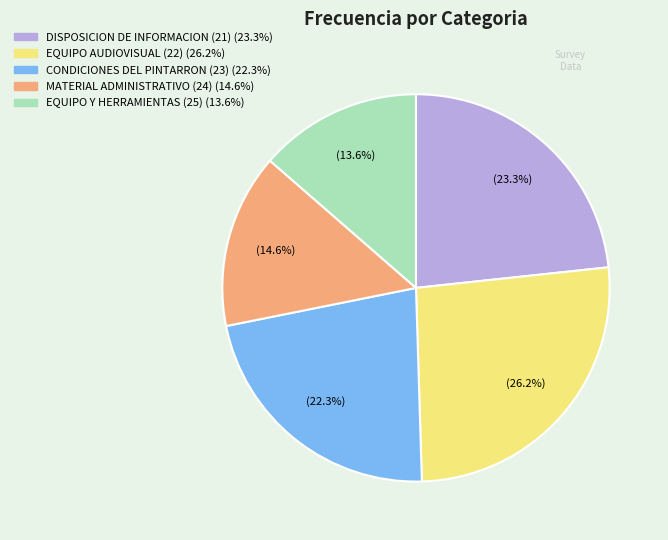

Rank the categories by value from lowest to highest.

EQUIPO Y HERRAMIENTAS (25), MATERIAL ADMINISTRATIVO (24), CONDICIONES DEL PINTARRON (23), DISPOSICION DE INFORMACION (21), EQUIPO AUDIOVISUAL (22)